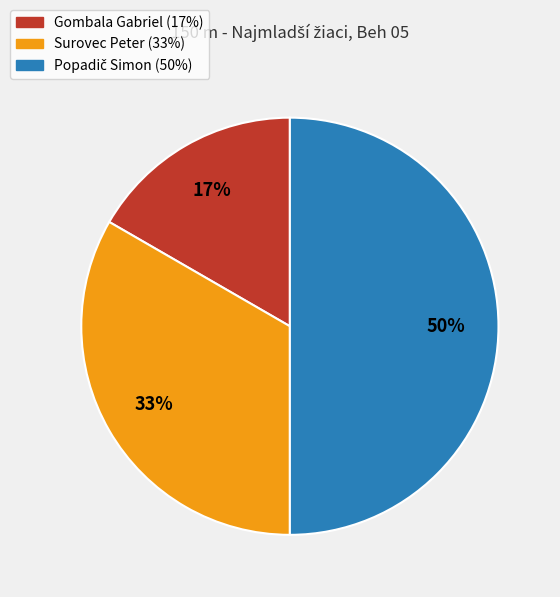

Does Surovec Peter account for over 50% of the chart?

No